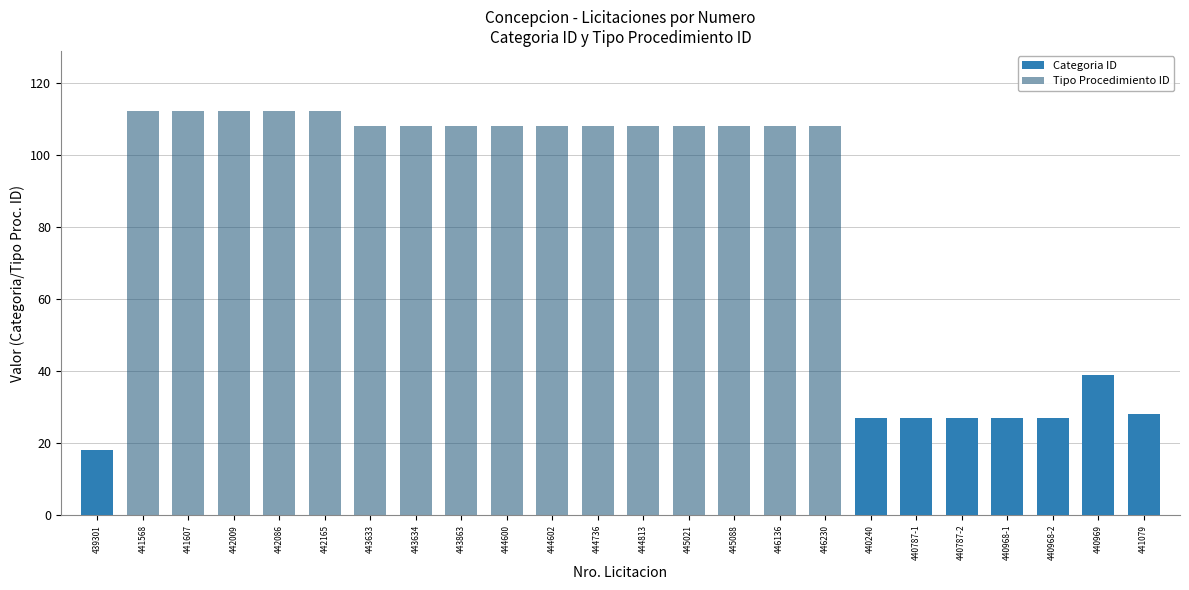

At 444600, list the series in order from largest to smallest.

Tipo Procedimiento ID, Categoria ID